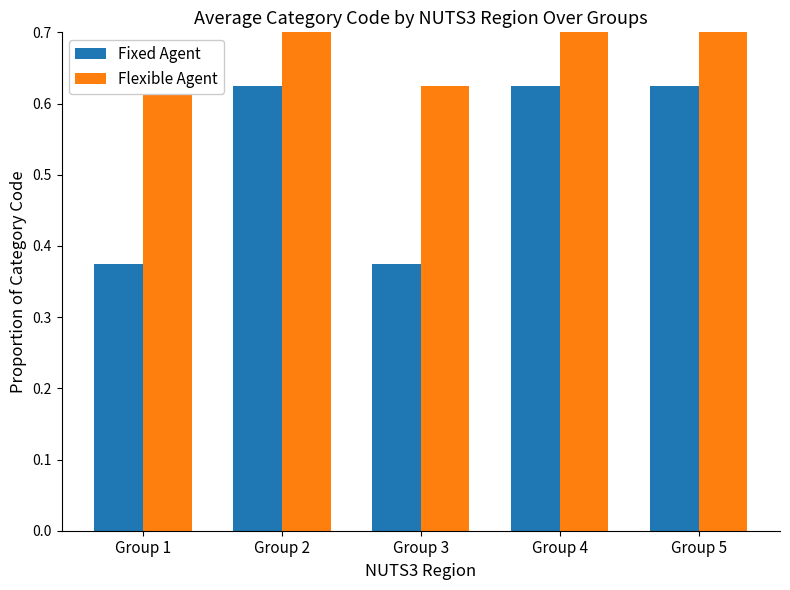

Read the Flexible Agent value at Group 3.

0.6